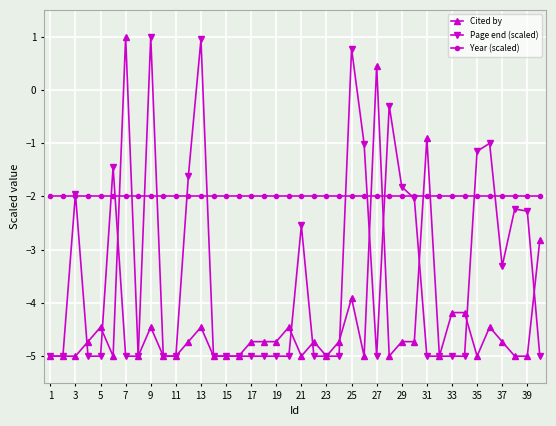

True or false: Year (scaled) and Cited by cross at least once.

True